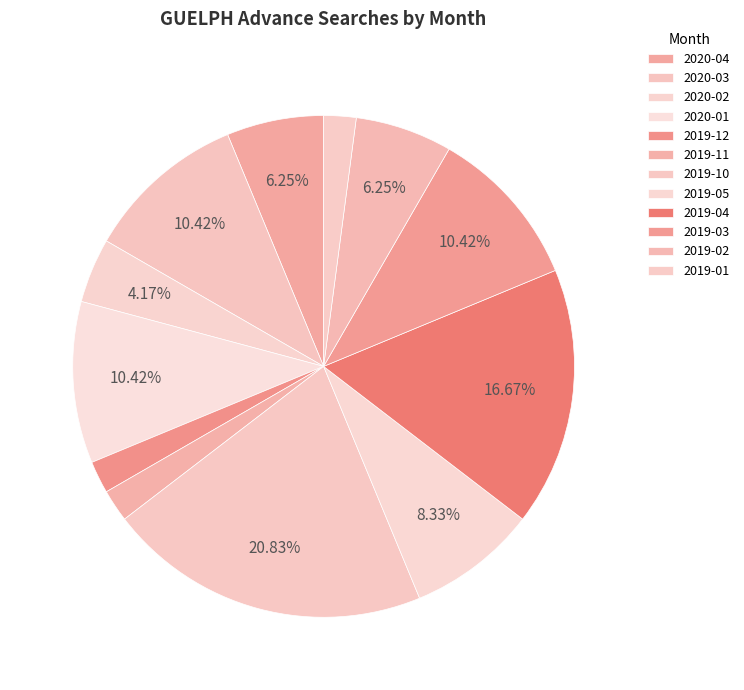

How many slices are in this pie chart?

12